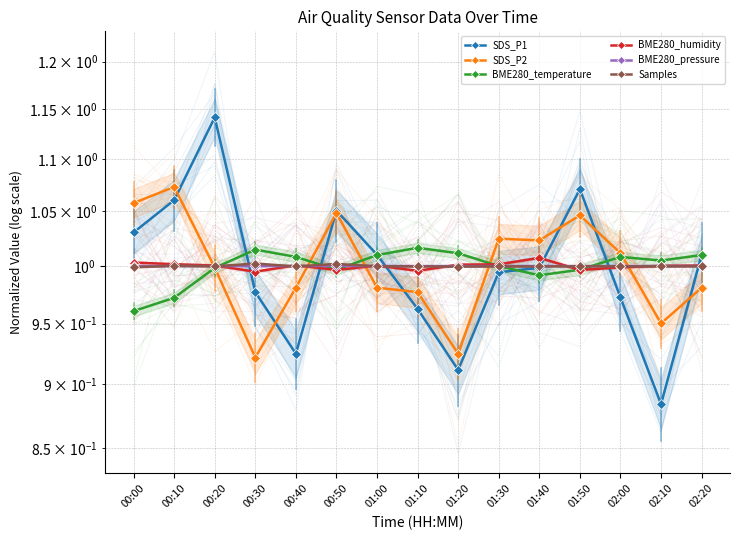

What is the total value across all series at 02:00?

6.0